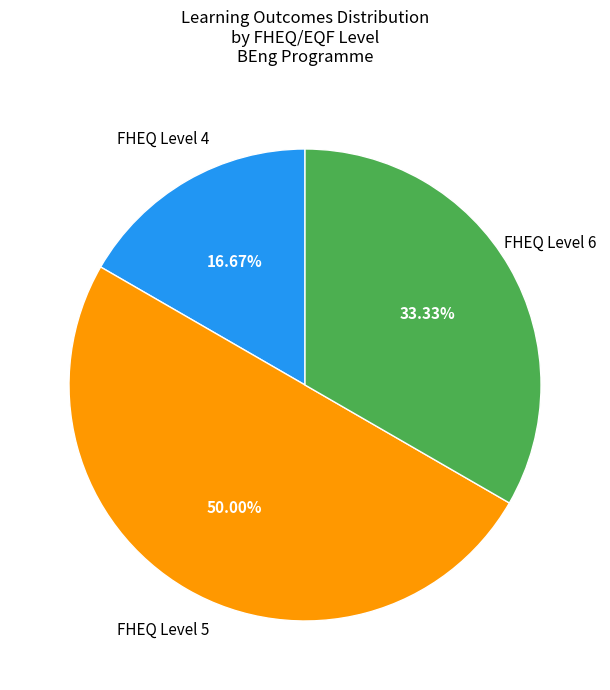

How many slices are in this pie chart?

3